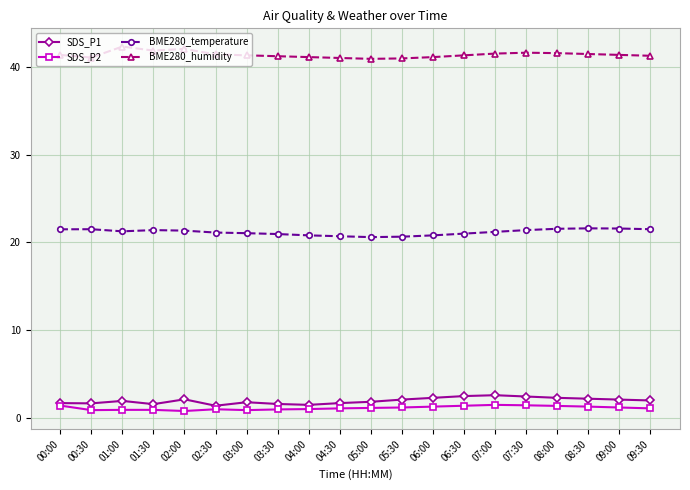

What is the maximum value for BME280_humidity?

42.3